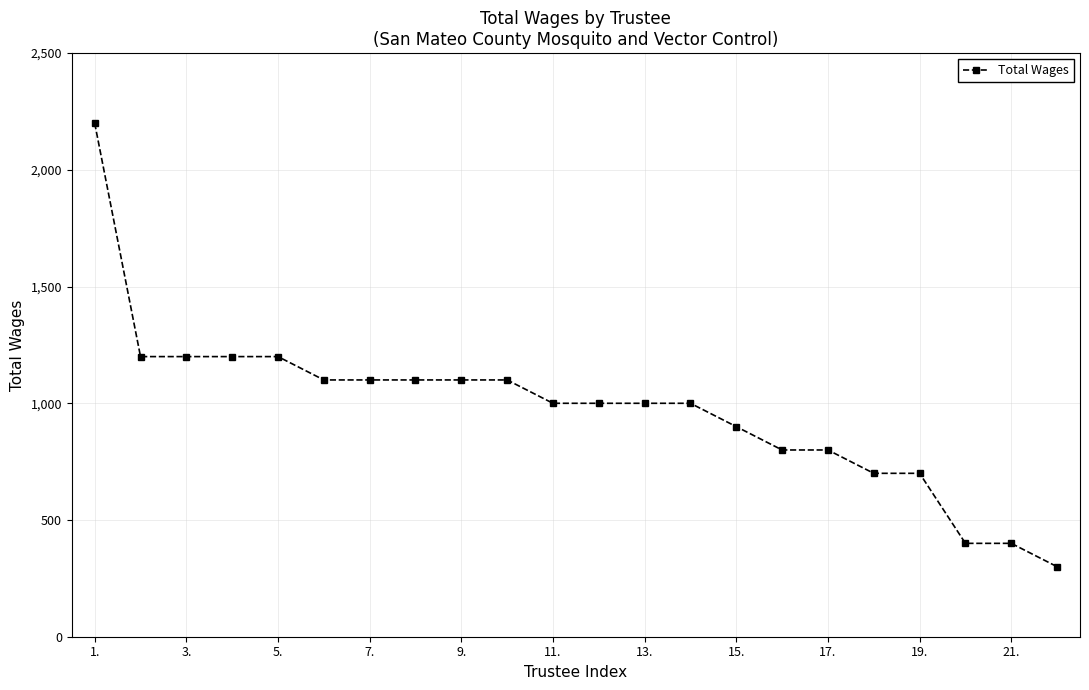

What is the sum of all values?

21500